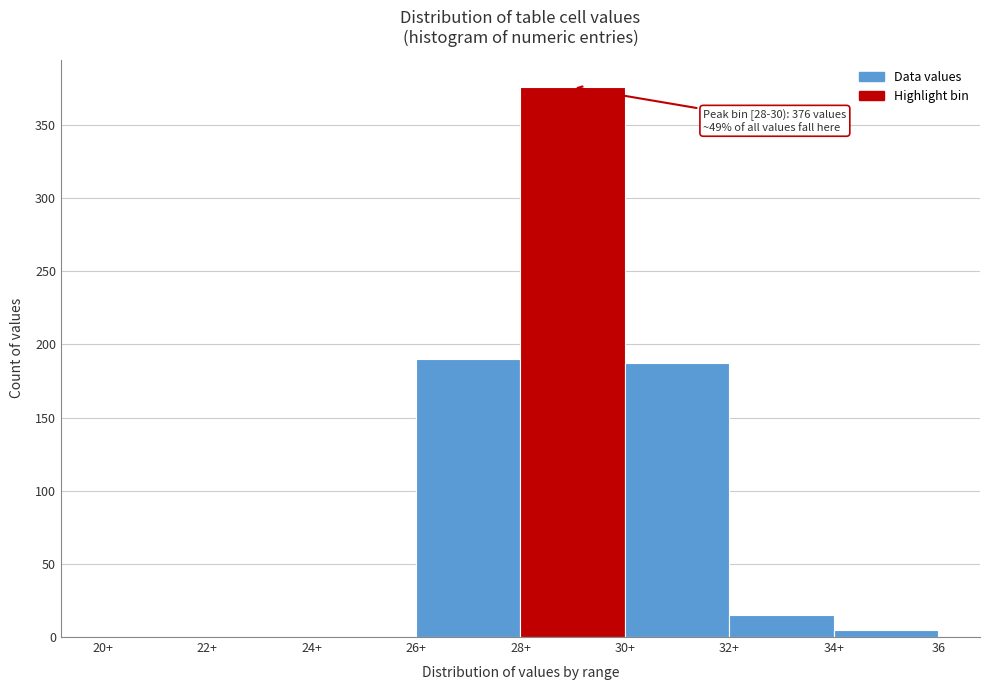

Reading right to left, extract all data points from this chart.

34+=5	32+=15	30+=187	28+=376	26+=190	24+=0	22+=0	20+=0